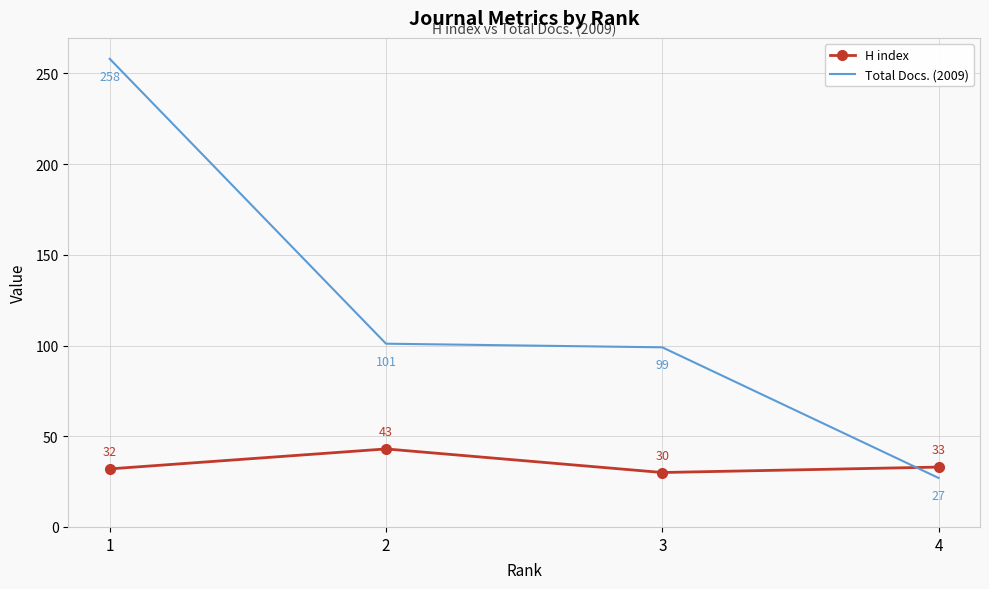

What is the sum of the Total Docs. (2009) values at 1 and 4?

285